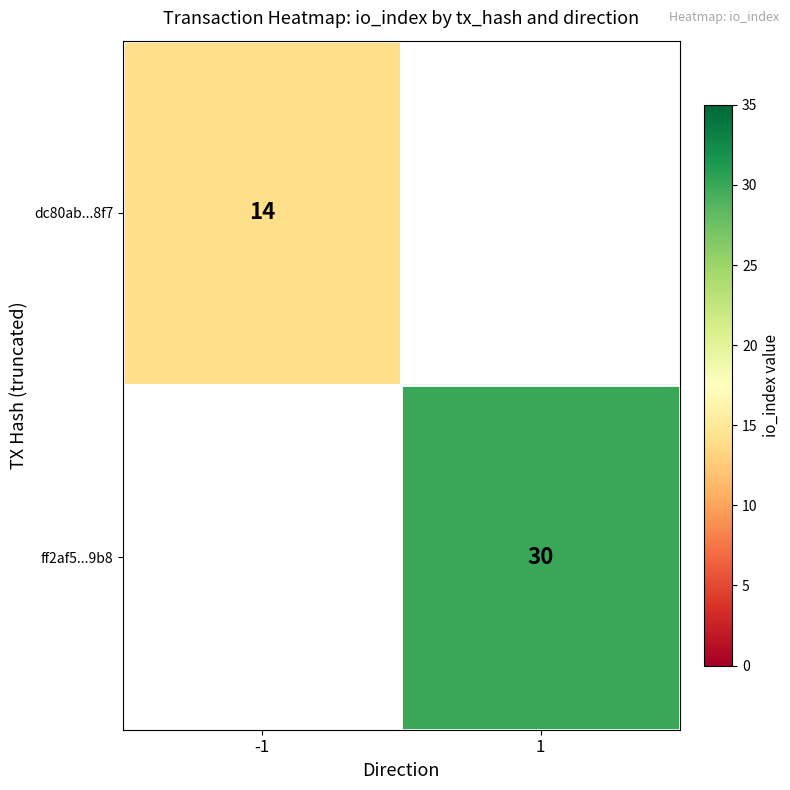

The value of ff2af5...9b8 at 1 is 30. True or false?

True